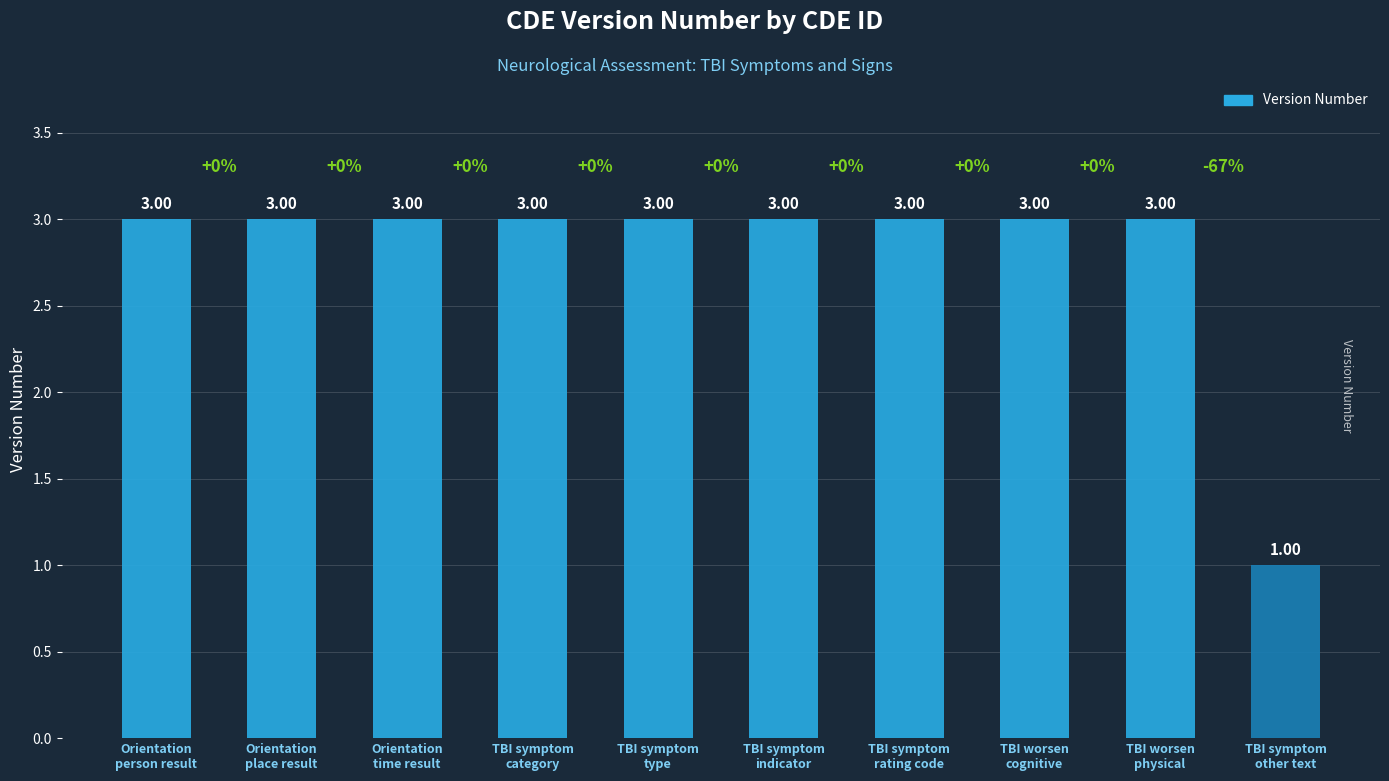

What is the average value?

3